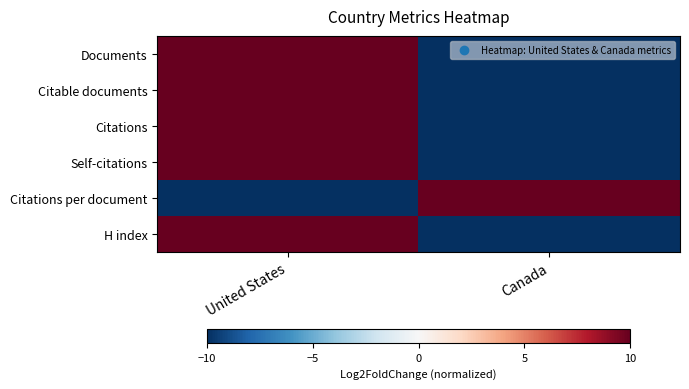

What is the spread (max minus min) of values at United States?

20